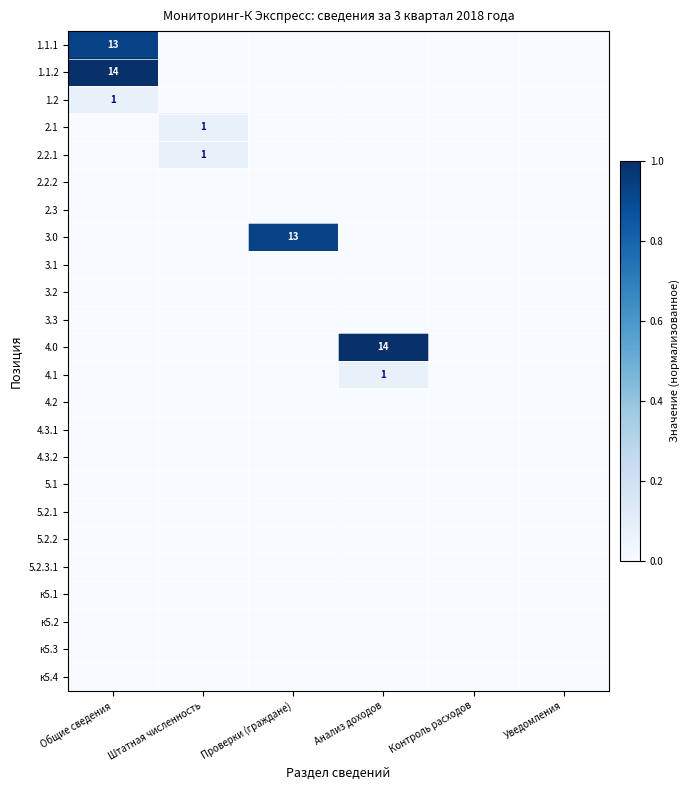

What is the spread (max minus min) of values at Общие сведения?

1.0